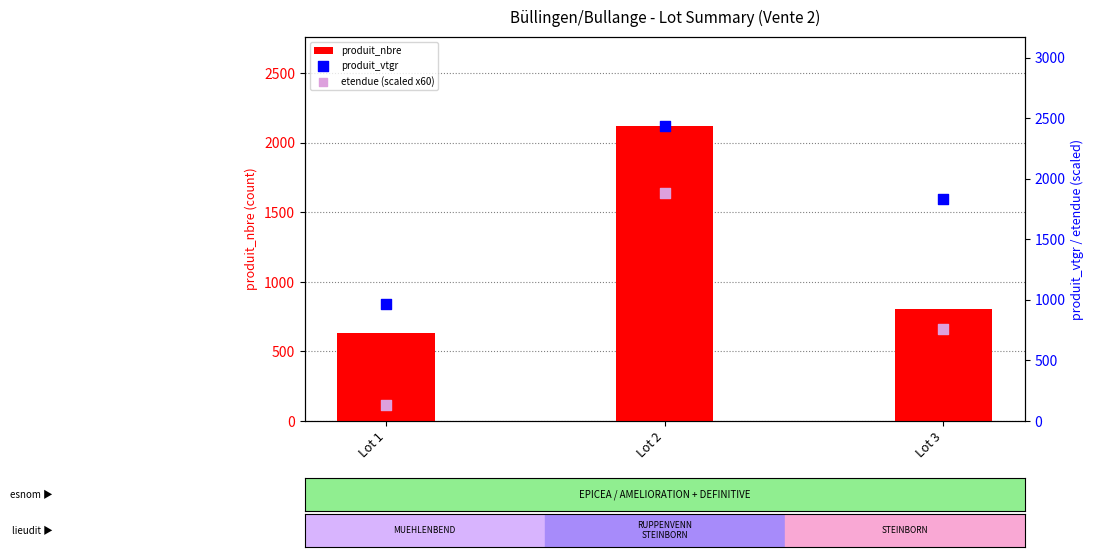

At which category is the sum across all series the highest?

Lot 2